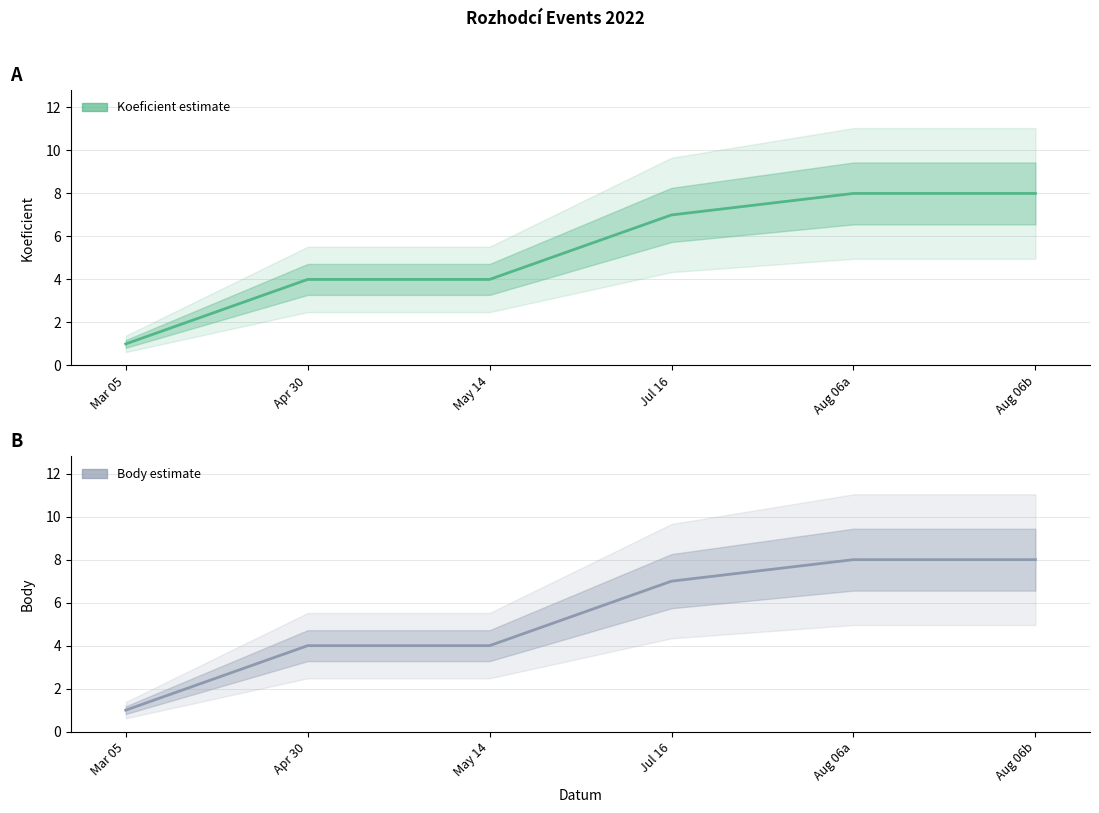

Reading left to right, what are all the values shown in this chart?

Koeficient: Mar 05=1	Apr 30=4	May 14=4	Jul 16=7	Aug 06a=8	Aug 06b=8
Body: Mar 05=1	Apr 30=4	May 14=4	Jul 16=7	Aug 06a=8	Aug 06b=8